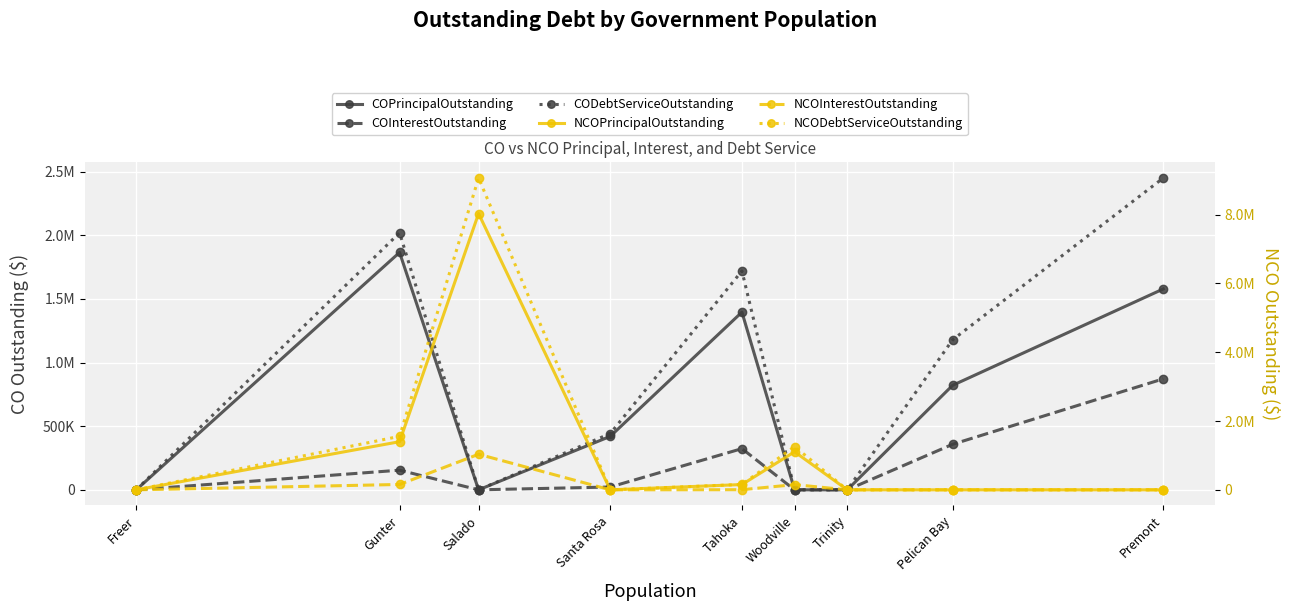

Reading left to right, extract all data points from this chart.

COPrincipalOutstanding: 0.0	1865000.0	0.0	420000.0	1396000.0	0.0	0.0	821000.0	1578000.0
COInterestOutstanding: 0.0	154358.8	0.0	22122.5	323569.1	0.0	0.0	357654.4	871790.4
CODebtServiceOutstanding: 0.0	2019358.8	0.0	442122.5	1719569.1	0.0	0.0	1178654.4	2449790.4
NCOPrincipalOutstanding: 0.0	1399000.0	8030000.0	0.0	154000.0	1105000.0	0.0	0.0	0.0
NCOInterestOutstanding: 0.0	155880.2	1033885.0	0.0	3503.7	151462.5	0.0	0.0	0.0
NCODebtServiceOutstanding: 0.0	1554880.2	9063885.0	0.0	157503.7	1256462.5	0.0	0.0	0.0